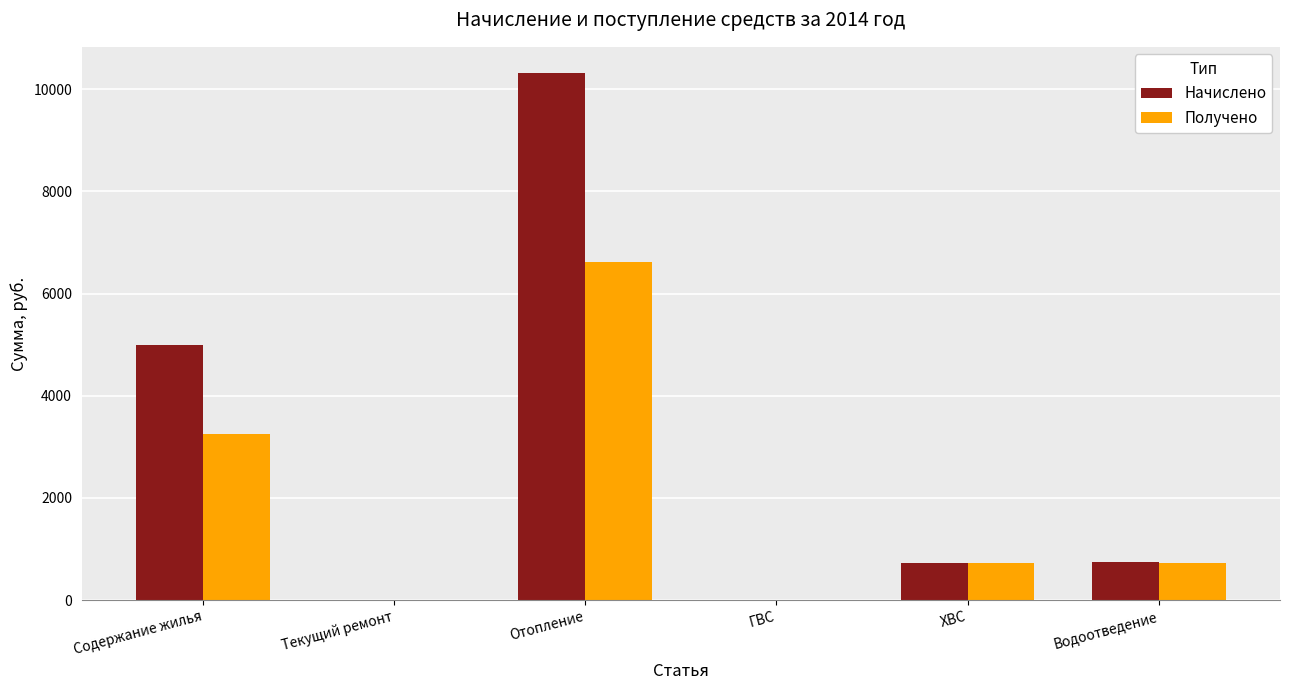

How many groups of bars are there?

6